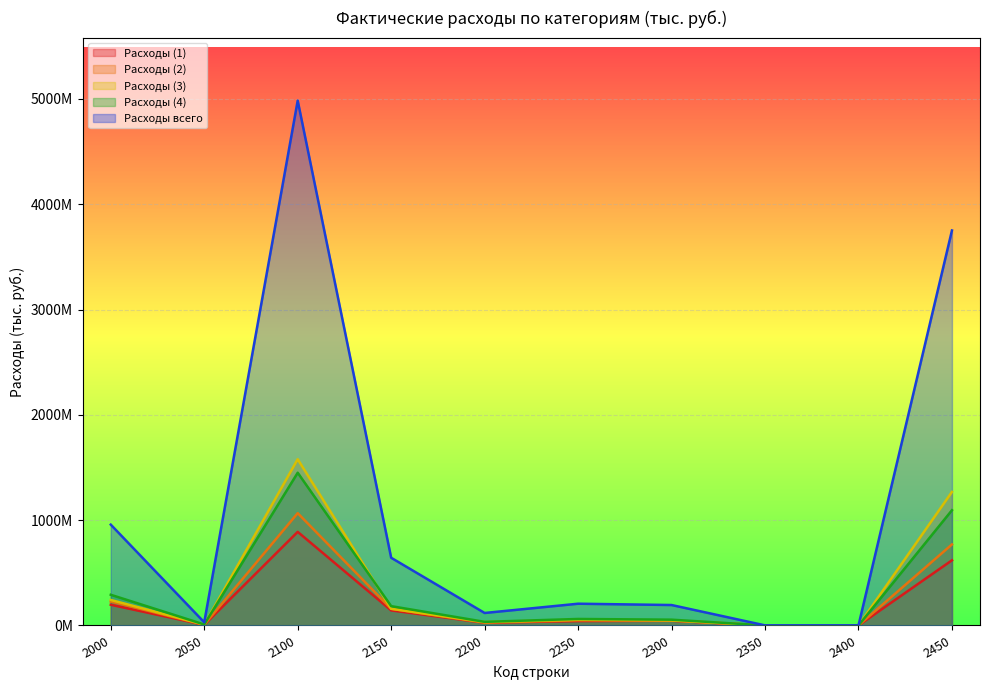

Which series has the largest range (max minus min)?

Расходы всего